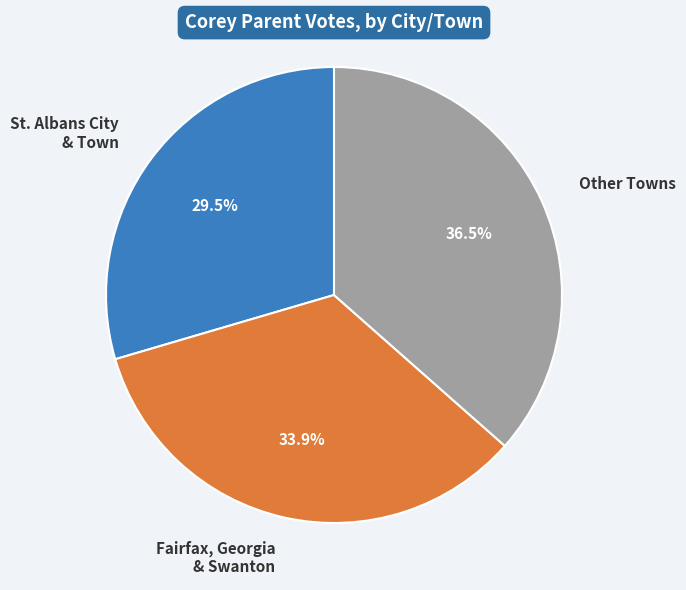

Count the number of slices in the pie.

3